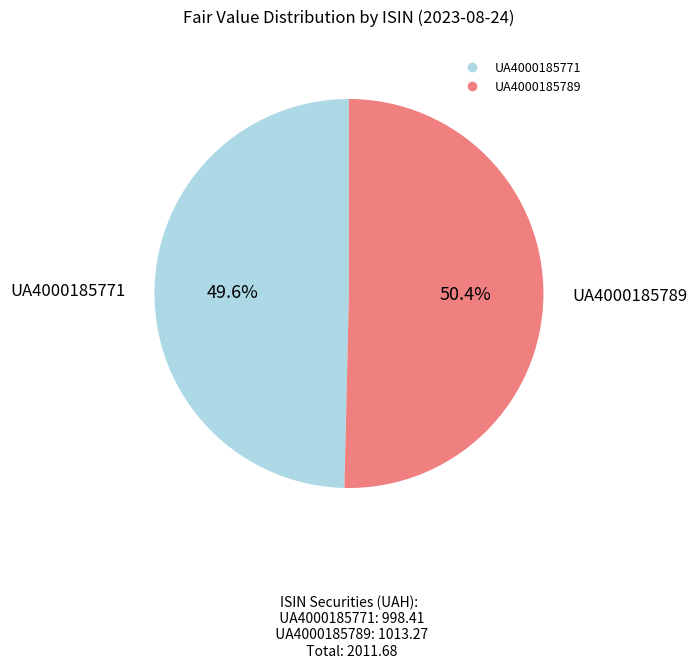

Which category has the smallest portion of the pie?

UA4000185771